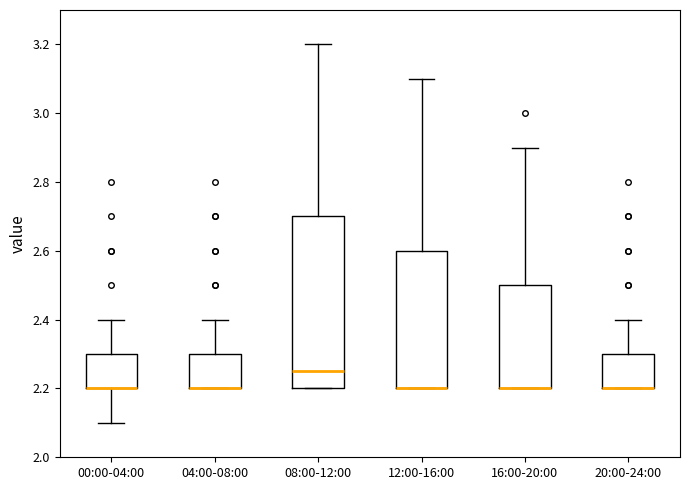

Comparing the boxes themselves (not the whiskers), which one is the tallest?

08:00-12:00